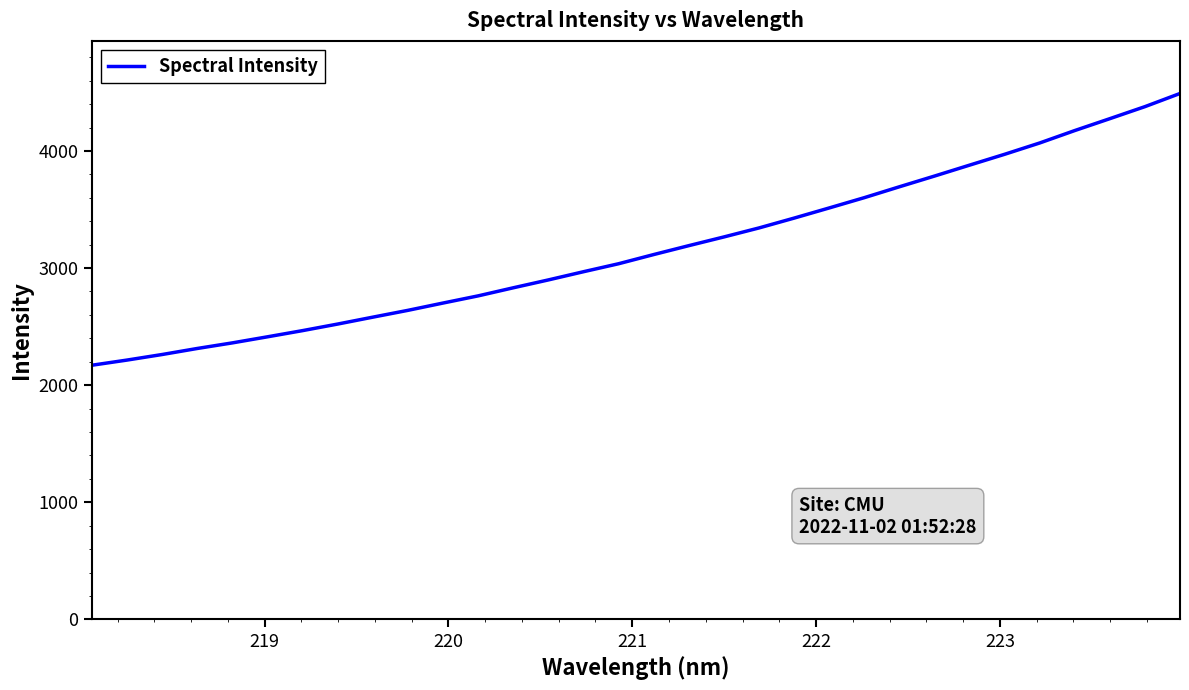

What is the smallest value displayed?

2170.1